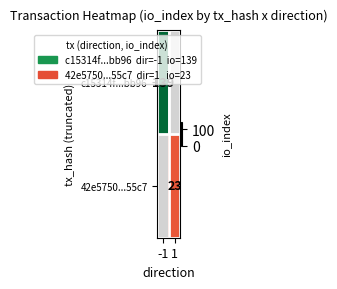

Is it true that 42e5750...55c7 equals 33 at 1?

False